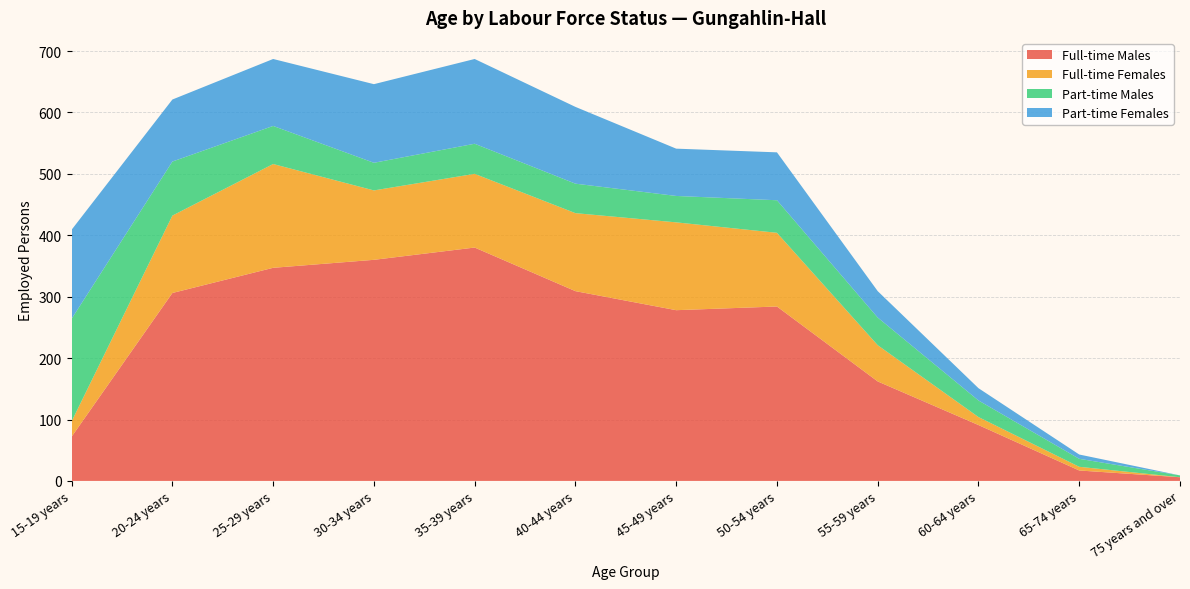

Reading left to right, transcribe all the data shown in this chart.

Full-time Males: 15-19 years=72	20-24 years=306	25-29 years=347	30-34 years=360	35-39 years=380	40-44 years=309	45-49 years=278	50-54 years=284	55-59 years=162	60-64 years=91	65-74 years=17	75 years and over=6
Full-time Females: 15-19 years=25	20-24 years=126	25-29 years=169	30-34 years=113	35-39 years=120	40-44 years=127	45-49 years=143	50-54 years=120	55-59 years=59	60-64 years=13	65-74 years=6	75 years and over=0
Part-time Males: 15-19 years=167	20-24 years=88	25-29 years=62	30-34 years=45	35-39 years=49	40-44 years=48	45-49 years=43	50-54 years=53	55-59 years=45	60-64 years=27	65-74 years=13	75 years and over=3
Part-time Females: 15-19 years=145	20-24 years=101	25-29 years=109	30-34 years=128	35-39 years=138	40-44 years=125	45-49 years=77	50-54 years=78	55-59 years=43	60-64 years=20	65-74 years=7	75 years and over=0